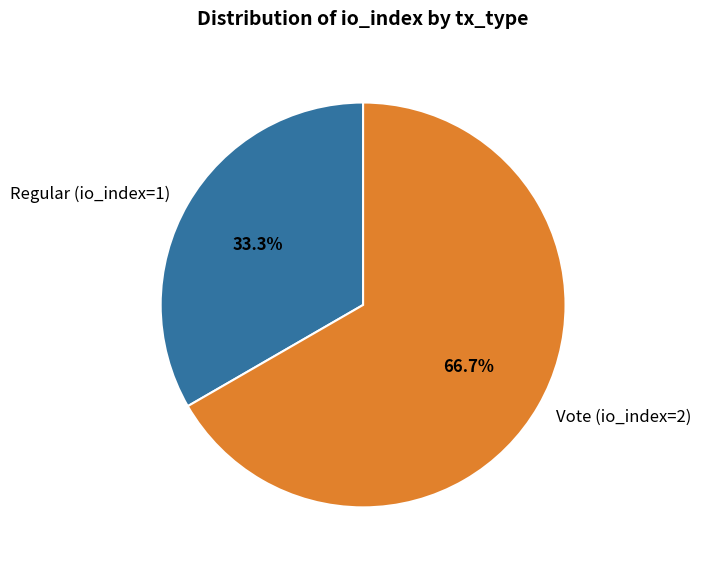

Is it true that Regular (io_index=1) is 33% of the pie?

True